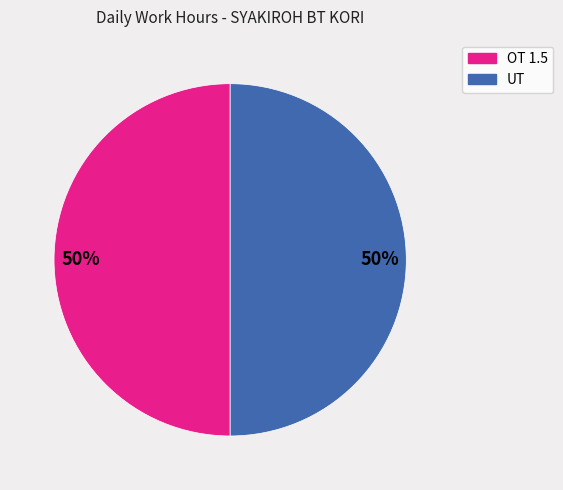

To the nearest percent, what is the average slice percentage?

50%